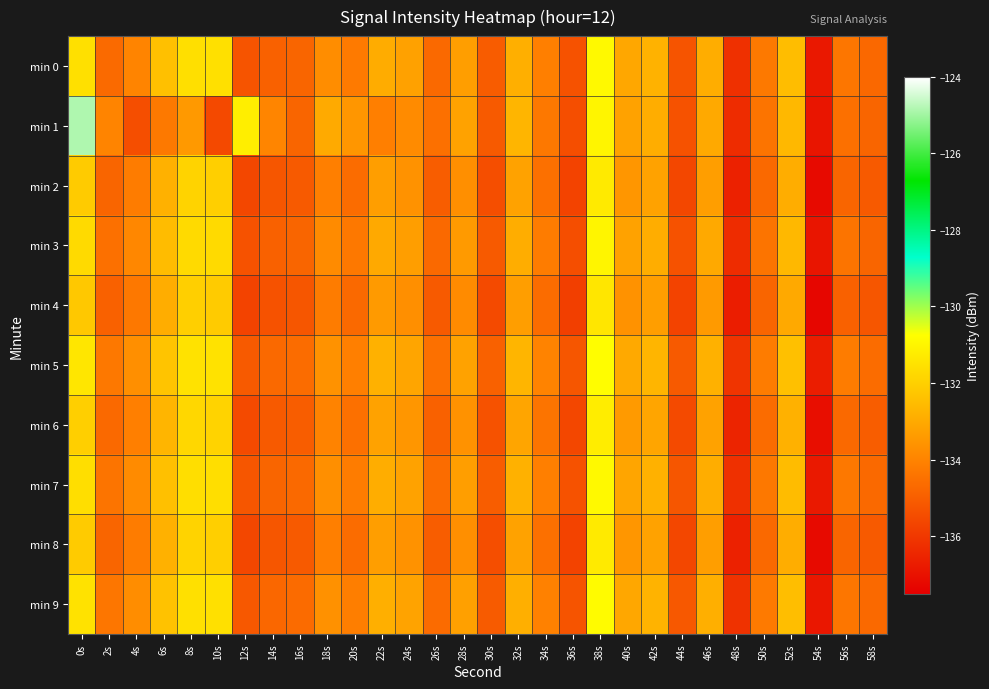

At how many categories does at least one series exceed -129?

1